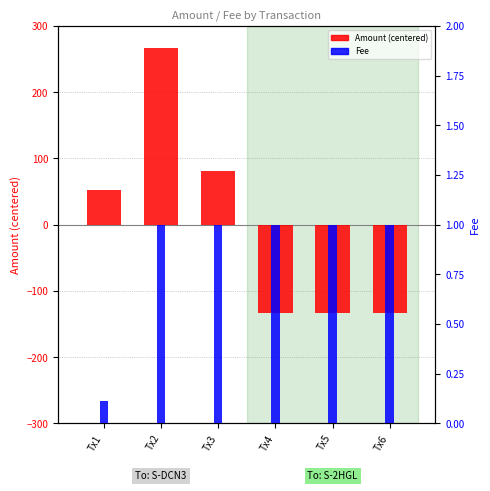

How many groups of bars are there?

6